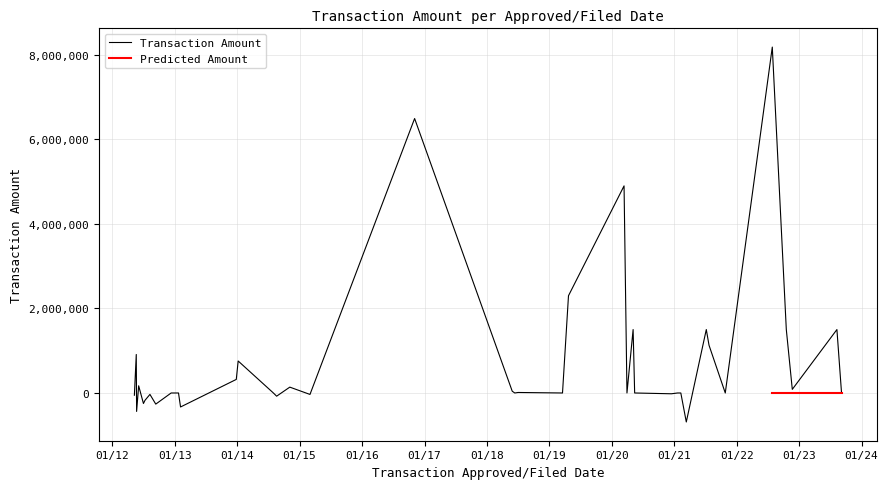

Which series has the largest range (max minus min)?

Transaction Amount